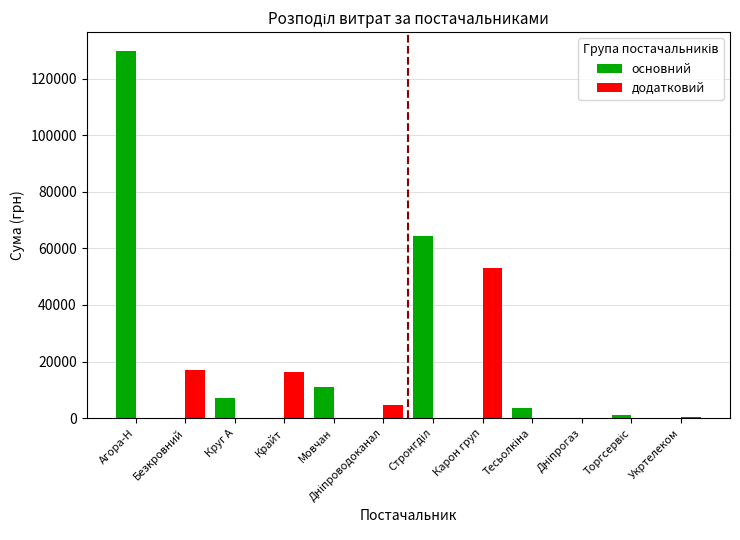

How many series are shown in this chart?

2